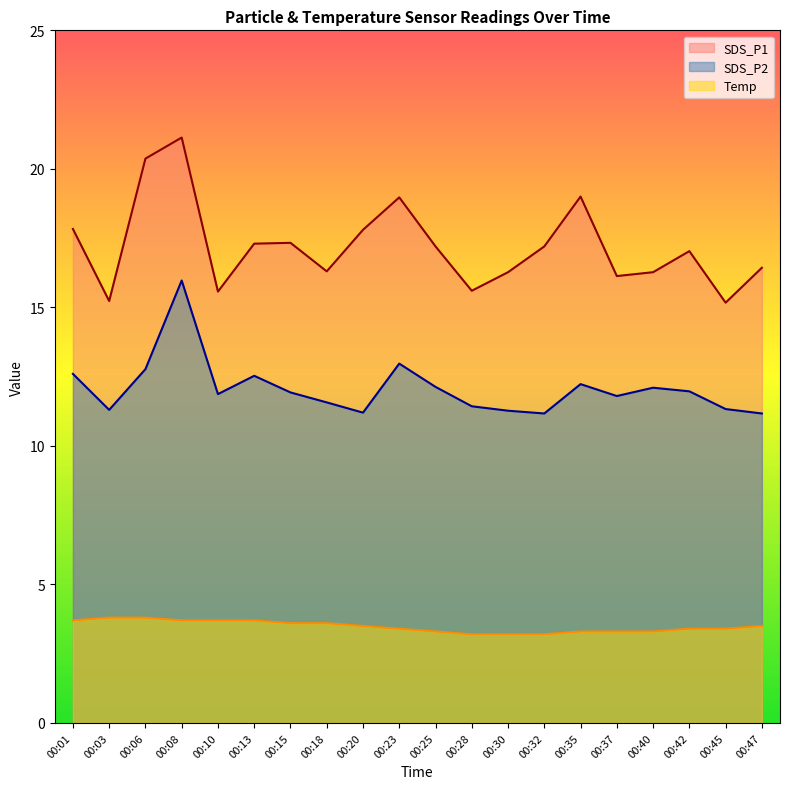

Where is SDS_P2 nearest to the value 13?

00:23